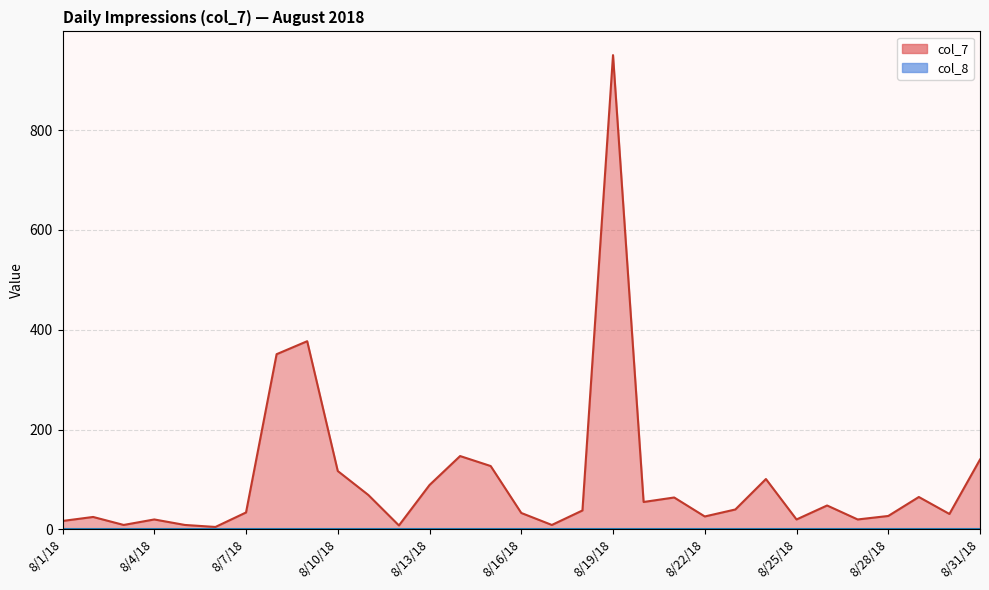

True or false: the data shows 2 at 8/17/18.

False